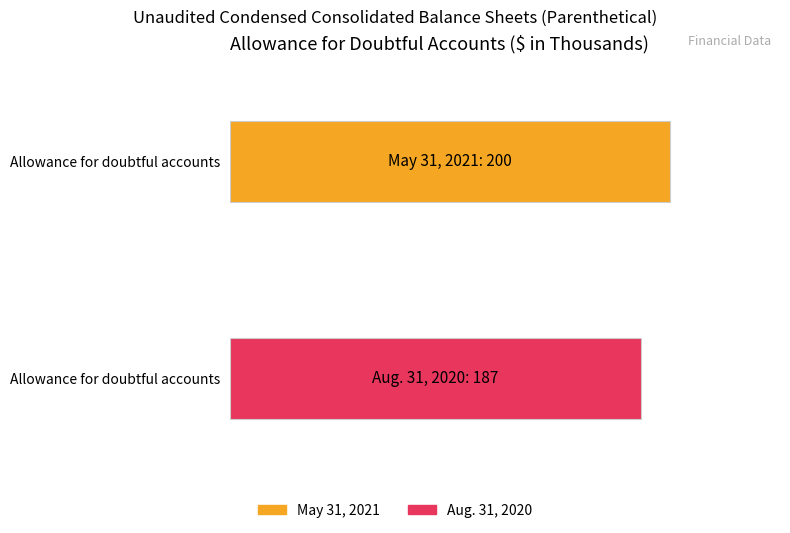

Rank the series at Allowance for doubtful accounts from lowest to highest value.

Aug. 31, 2020, May 31, 2021